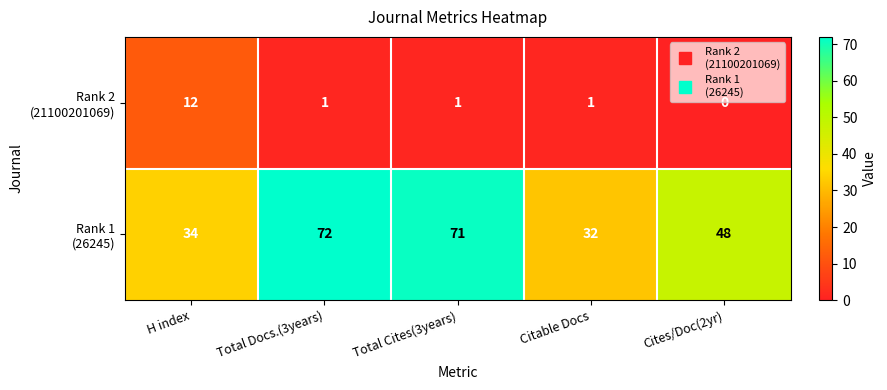

What is the difference between the highest and lowest values at Total Docs.(3years)?

71